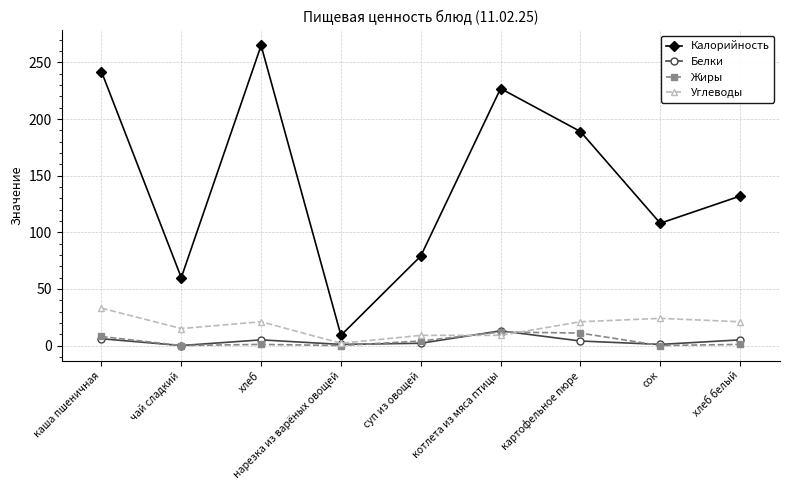

Is it true that Белки equals 1 at сок?

True